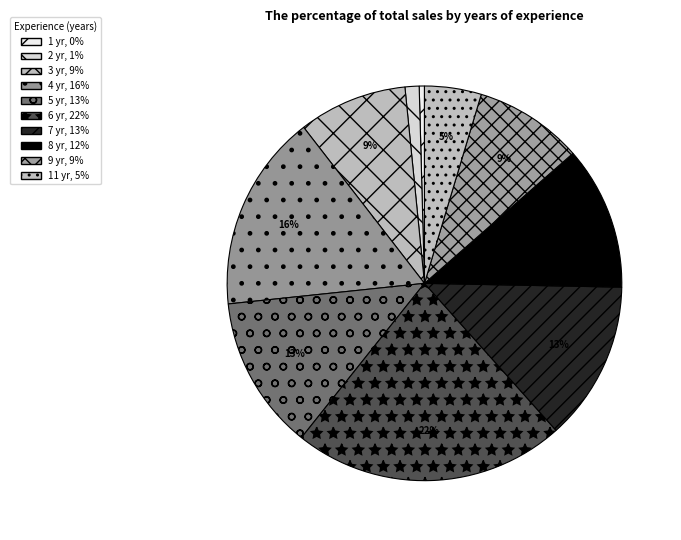

How many slices are in this pie chart?

10